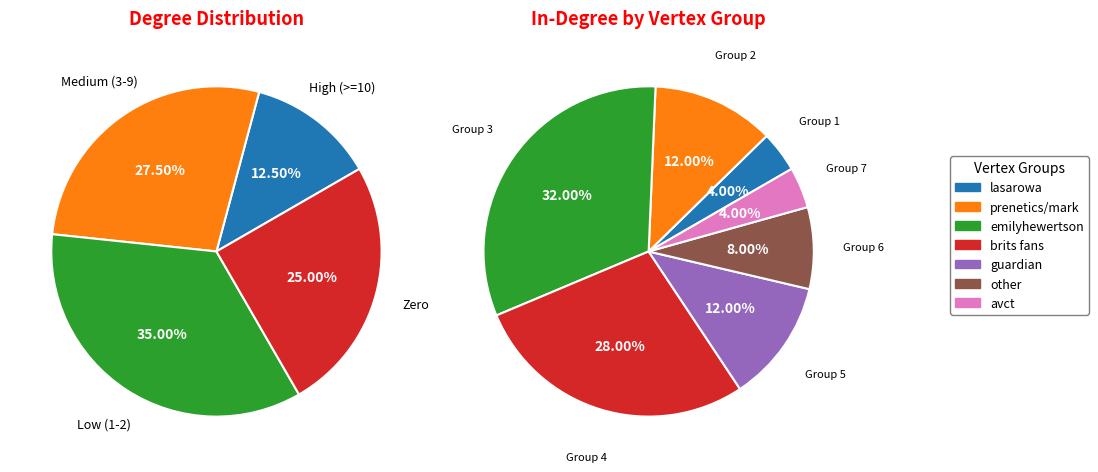

True or false: 39 accounts for 13% of the total.

False